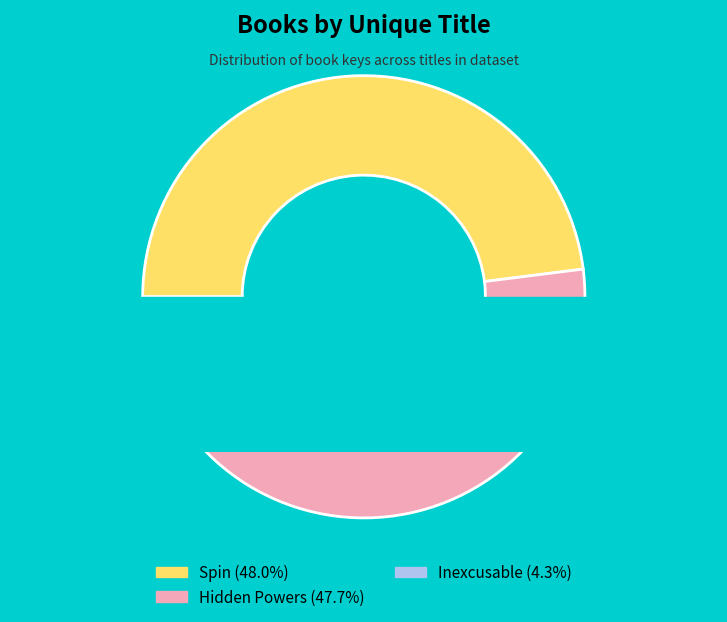

What is the largest slice in the pie chart?

Spin